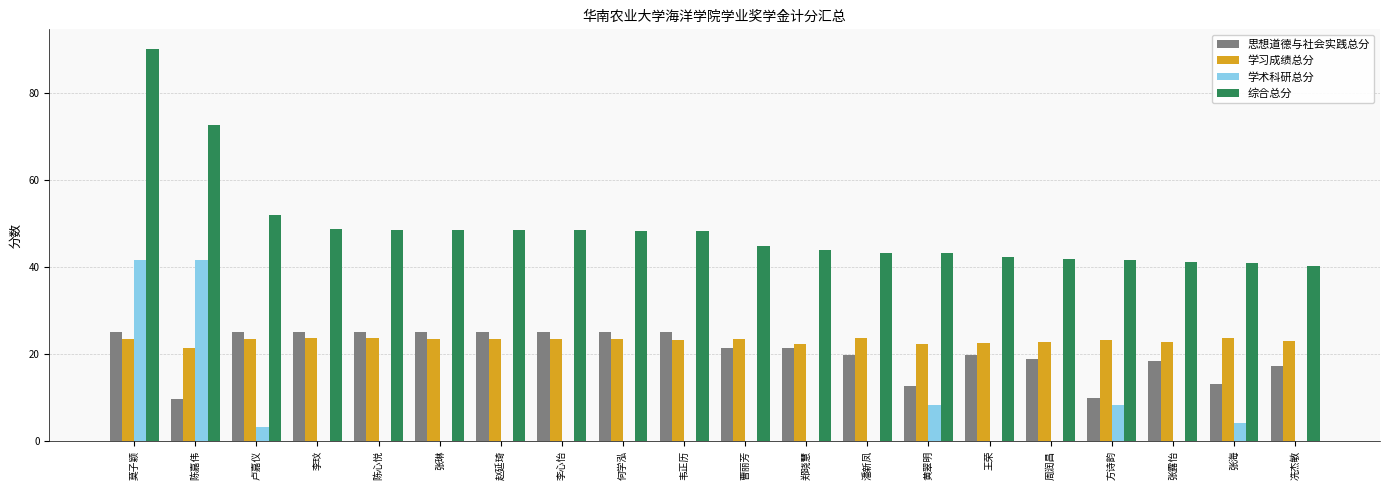

The value of 学习成绩总分 at 黄翠明 is 22.2. True or false?

True